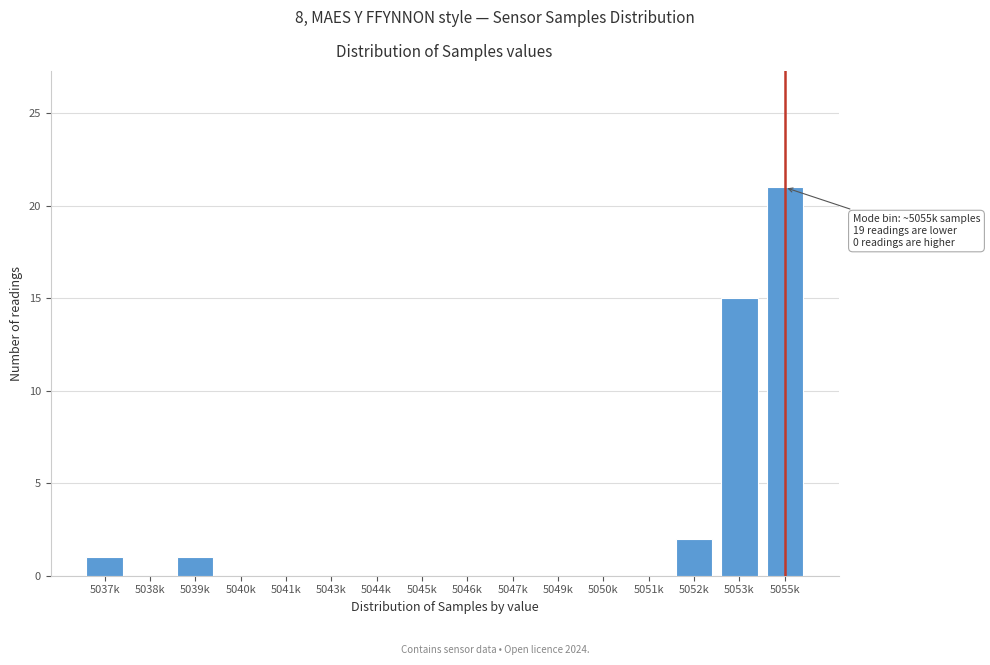

Reading right to left, list all the values displayed in this chart.

5055k=21	5053k=15	5052k=2	5051k=0	5050k=0	5049k=0	5047k=0	5046k=0	5045k=0	5044k=0	5043k=0	5041k=0	5040k=0	5039k=1	5038k=0	5037k=1